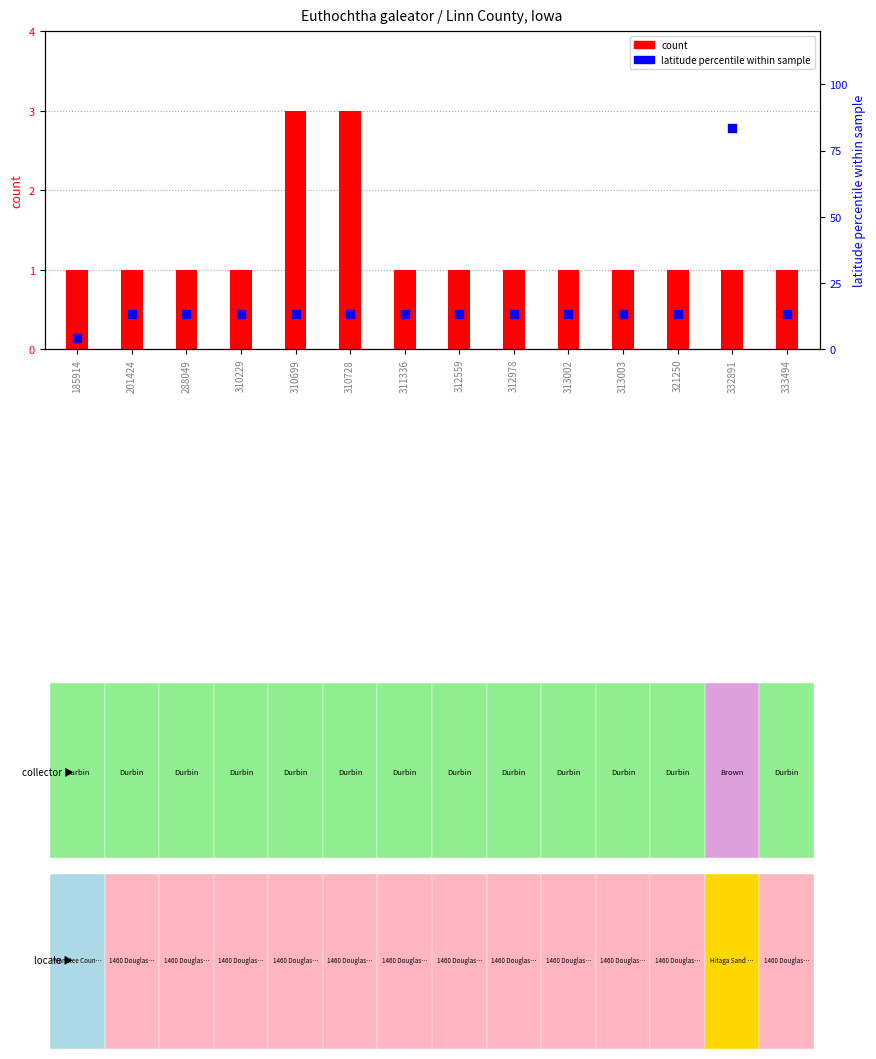

At how many categories does at least one series exceed 82?

1